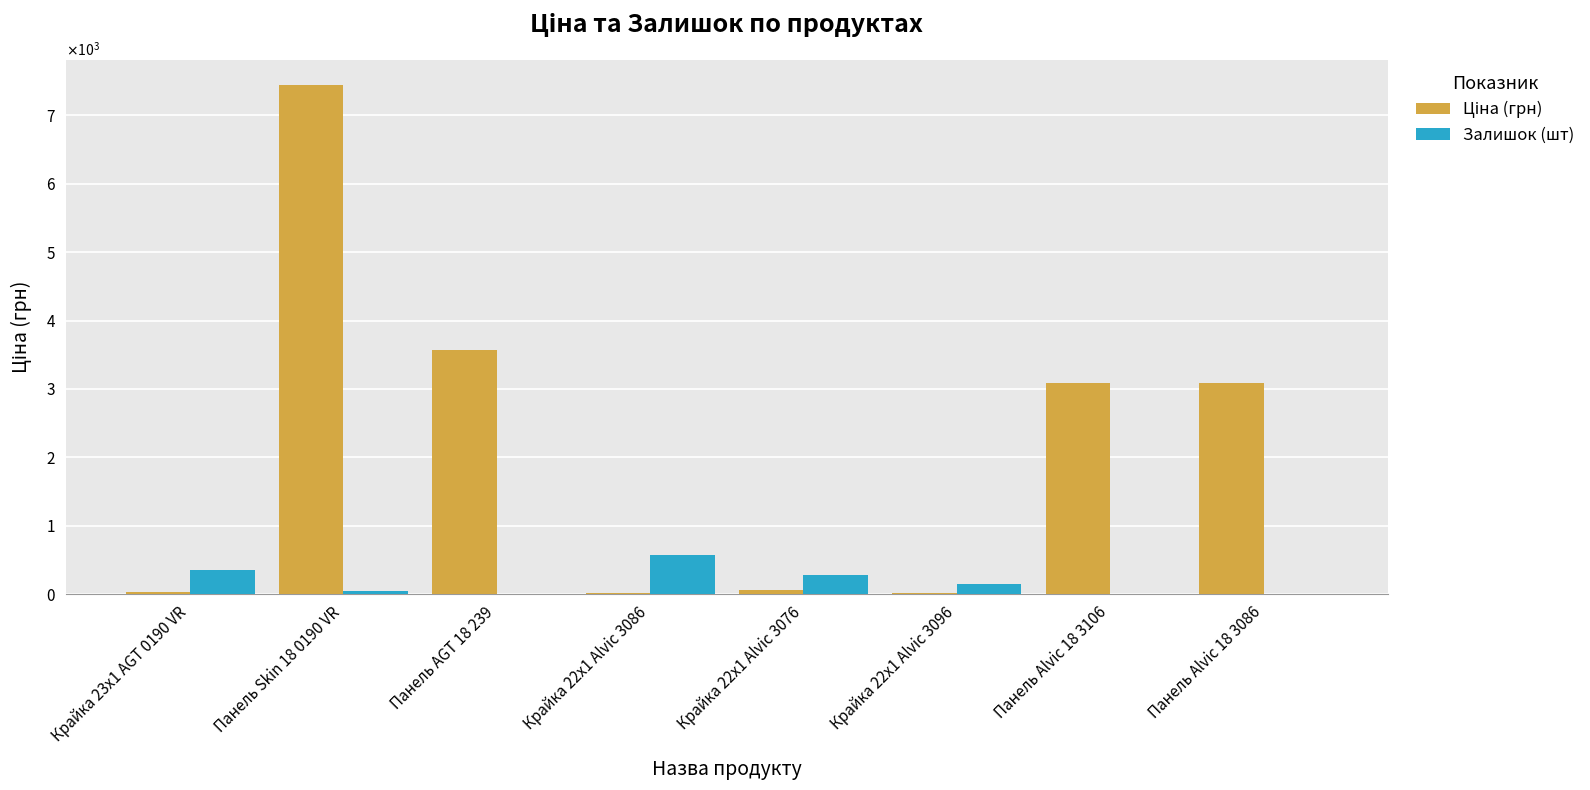

Which has a higher value, Панель AGT 18 239 or Панель Alvic 18 3106?

Панель AGT 18 239